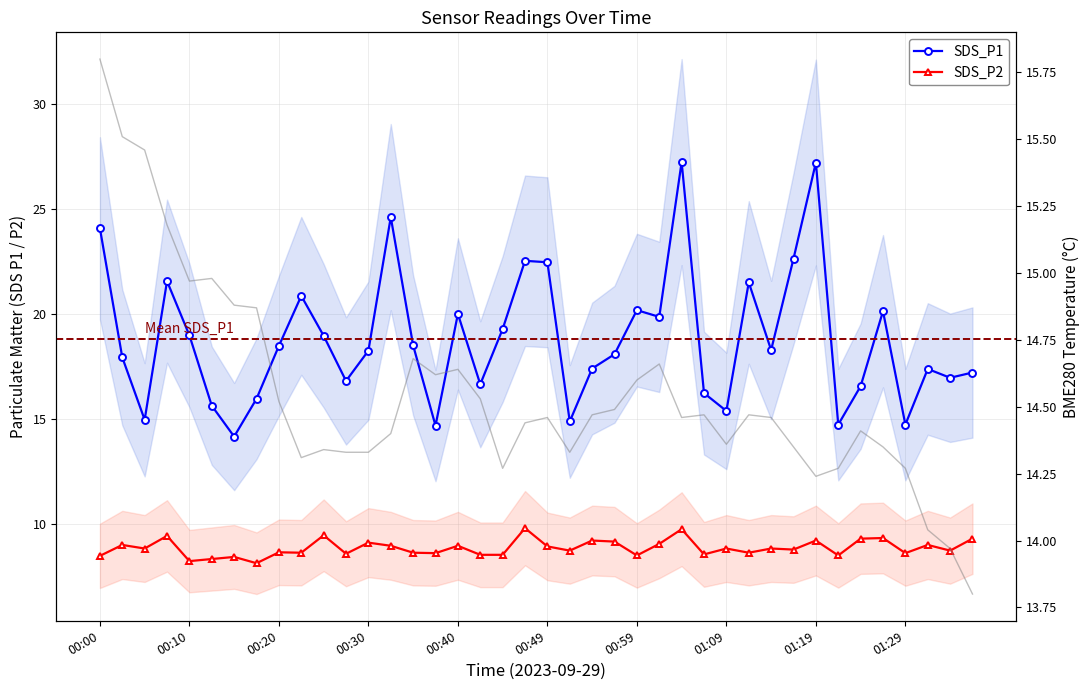

What is the average value of the SDS_P1 series?

18.8